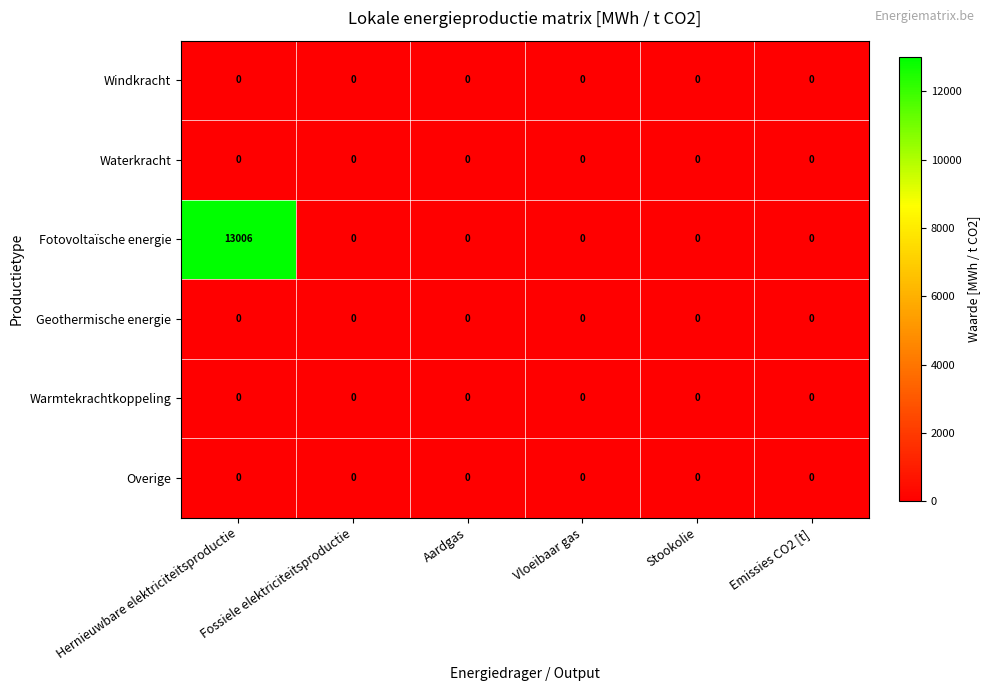

The value of Windkracht at Vloeibaar gas is 0. True or false?

True